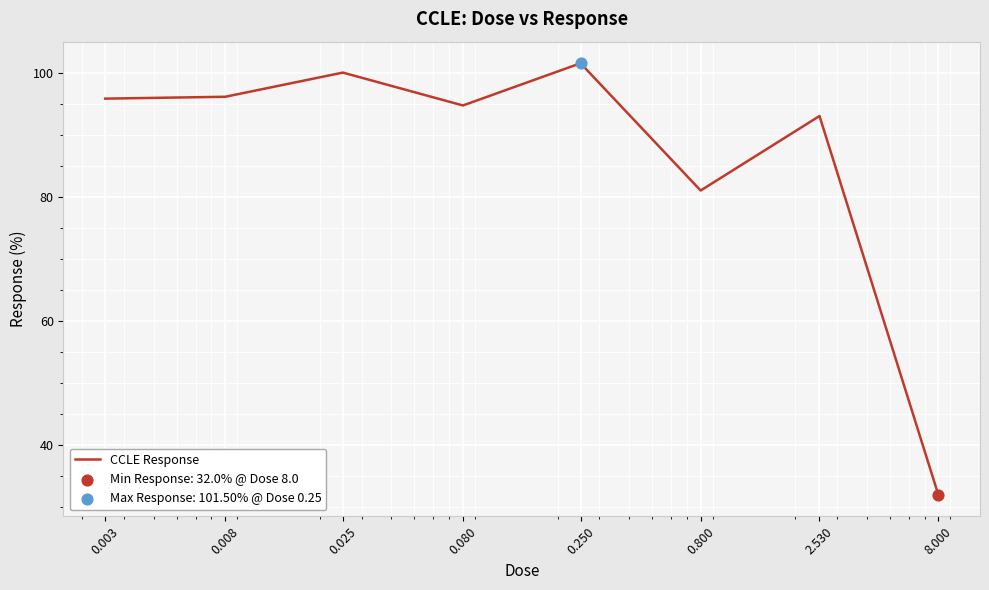

What is the difference between the maximum and minimum values?

69.5